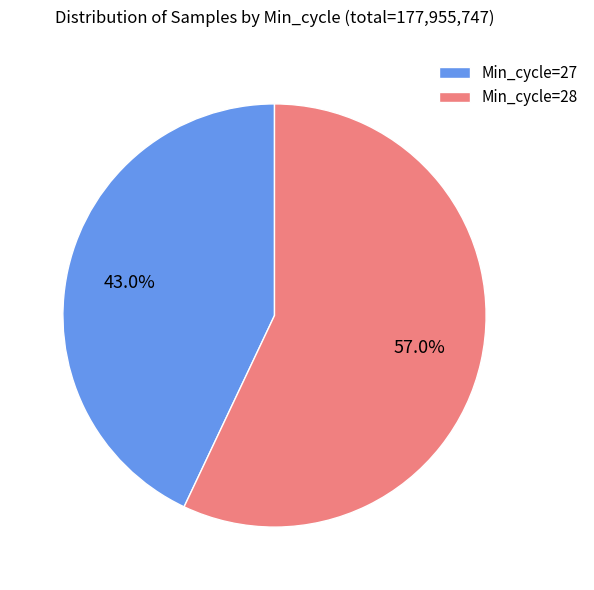

What percentage is the Min_cycle=28 slice, to the nearest percent?

57%